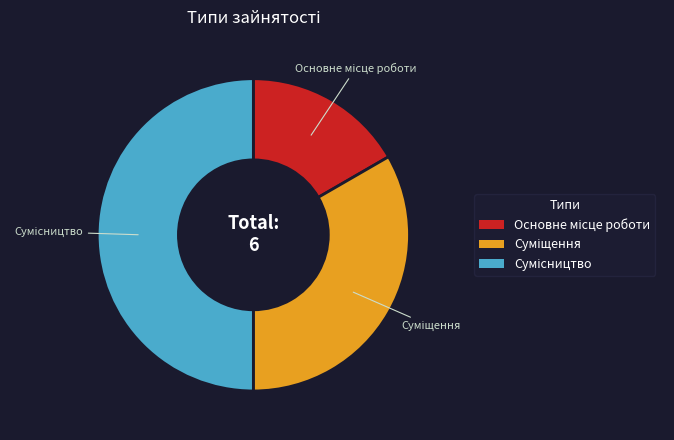

What is the ratio of the value at Основне місце роботи to the value at Суміщення?

0.5